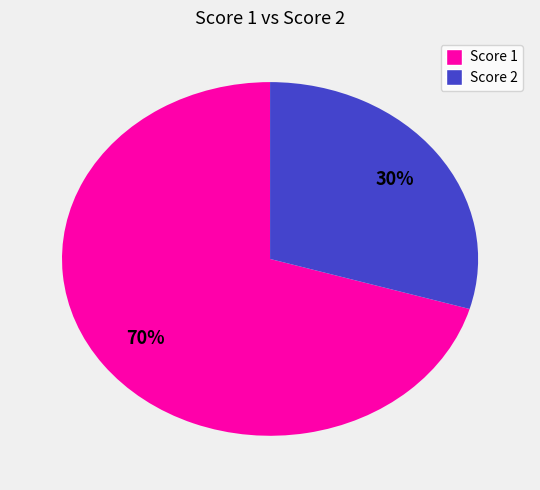

To the nearest percent, what is the average slice percentage?

50%